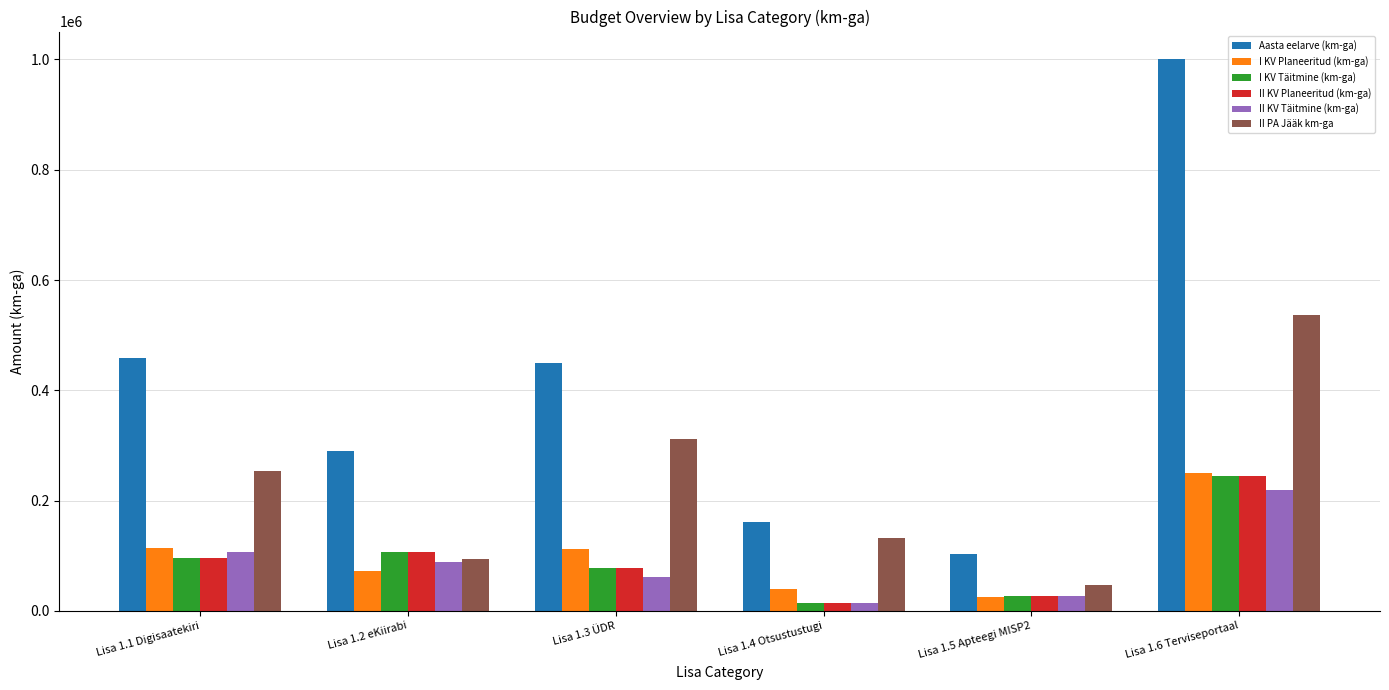

What position from the left is Lisa 1.1 Digisaatekiri?

1